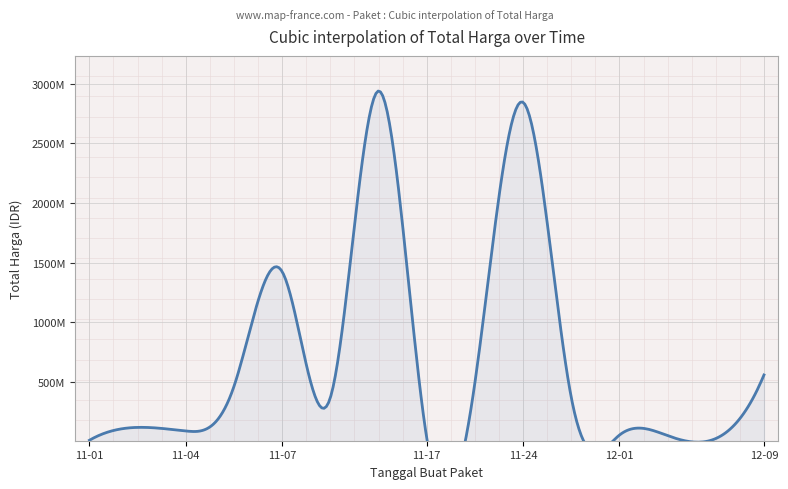

What is the difference between the values at 2021-11-08 and 2021-11-04?

278294925